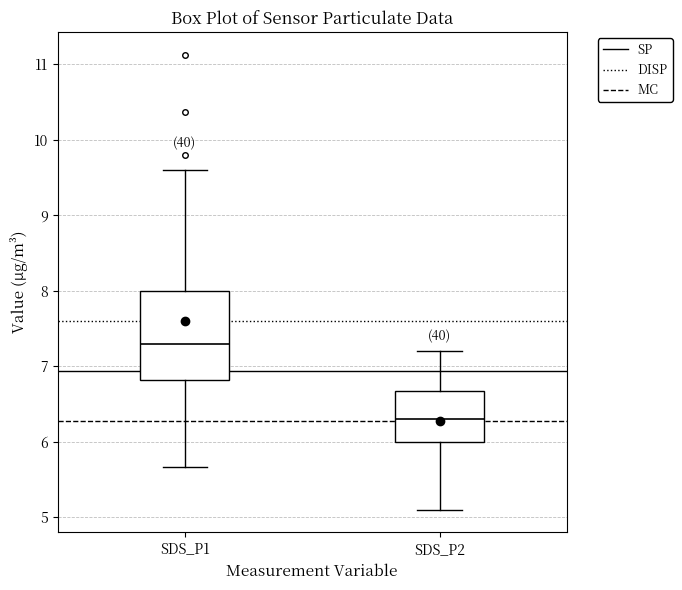

Reading left to right, transcribe this box plot: for each box, give where its median line is, the range the box spans, and where its two whiskers end, as read against the y-axis. The values are not printed on the chart, so give them approximately, as read against the axis.

SDS_P1: median 7.3, box 6.8 to 8.0, whiskers 5.7 to 9.6
SDS_P2: median 6.3, box 6.0 to 6.7, whiskers 5.1 to 7.2